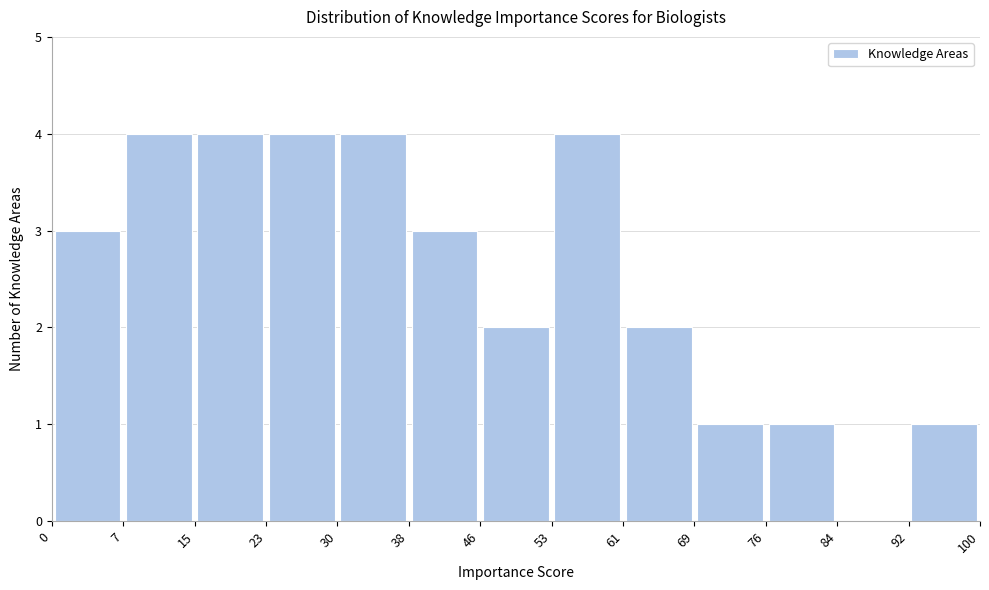

What is the height of the bar covering 15 to 23 on the x-axis? The values are not printed on the chart, so give them approximately, as read against the axis.

4